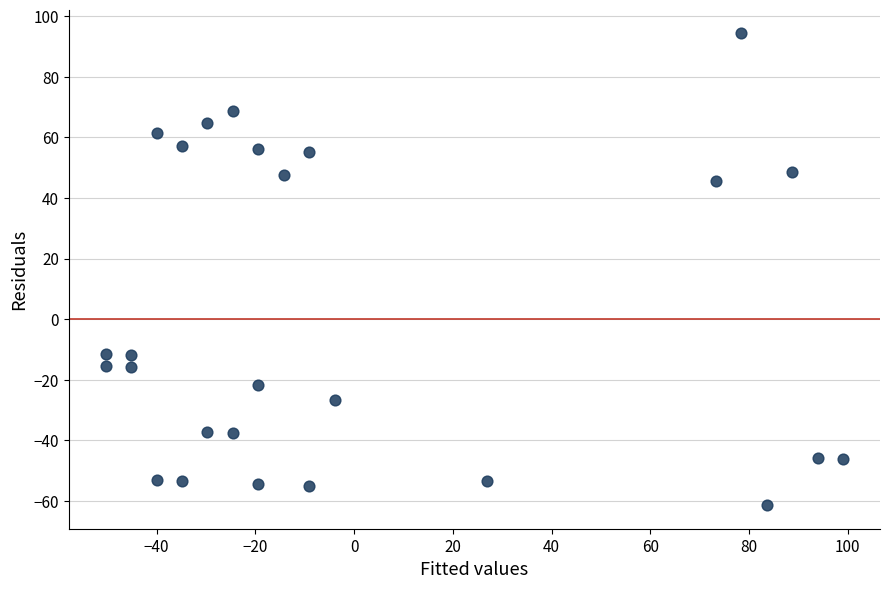

What is the range of Y values (max minus min)?

155.7